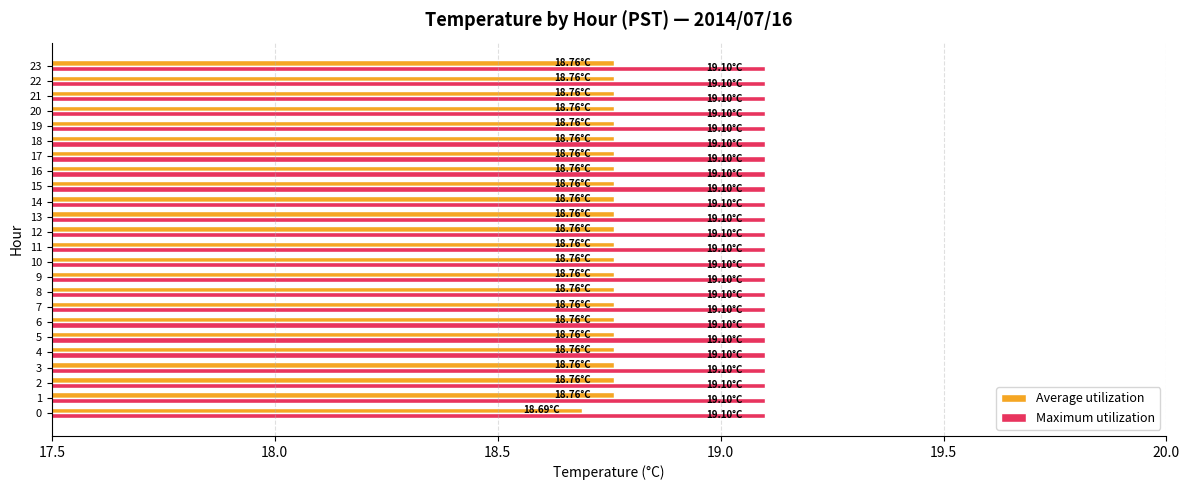

What is the sum of the Average utilization values at 13 and 21?

37.5